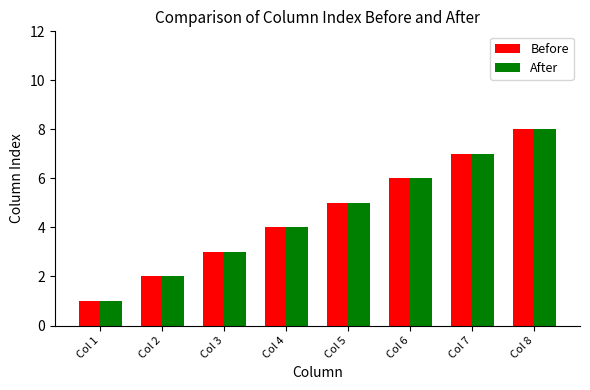

What is the lowest value of the Before series?

1